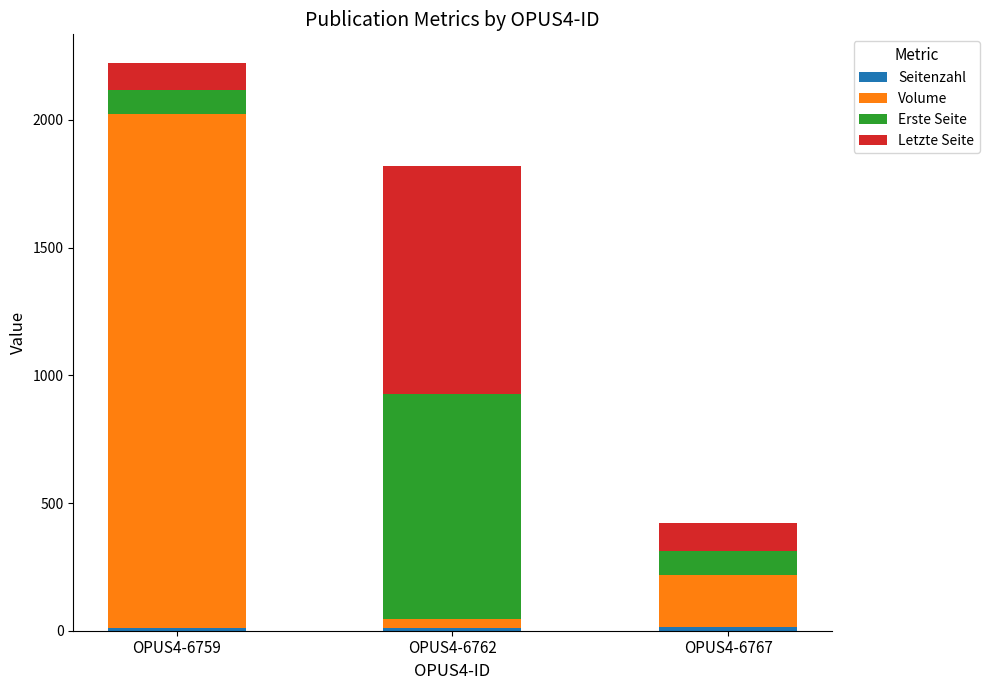

At which category is the sum across all series the highest?

OPUS4-6759